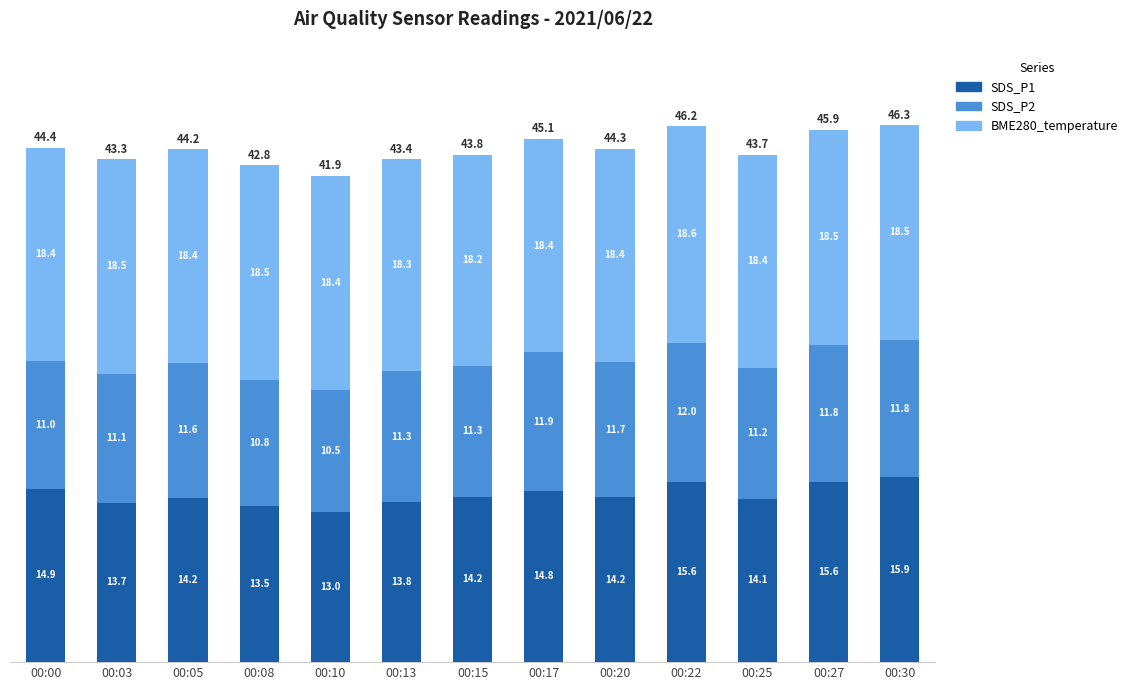

Where does the SDS_P1 series first go above 14?

00:00